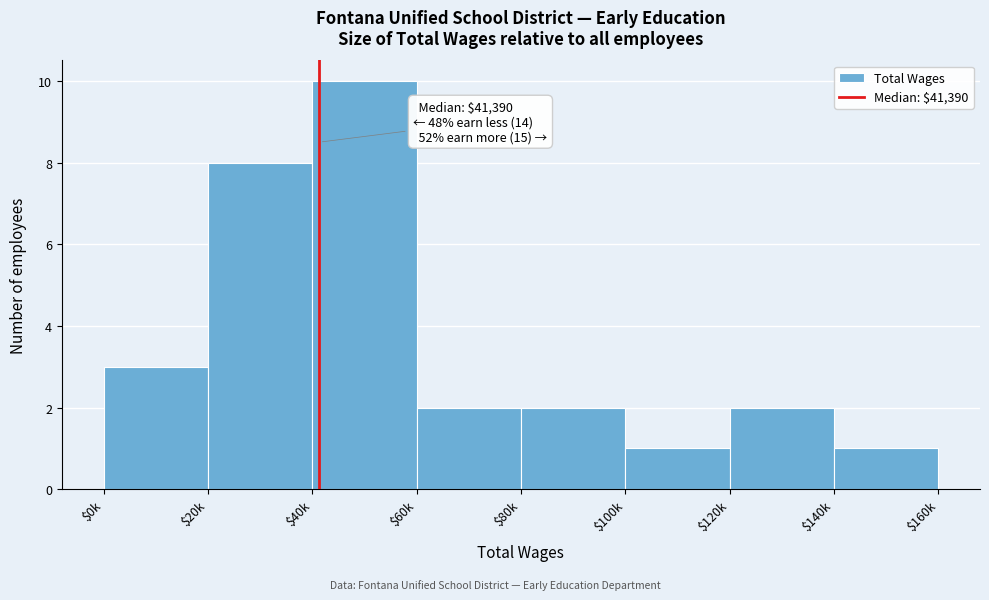

Reading left to right, extract all data points from this chart.

3	8	10	2	2	1	2	1